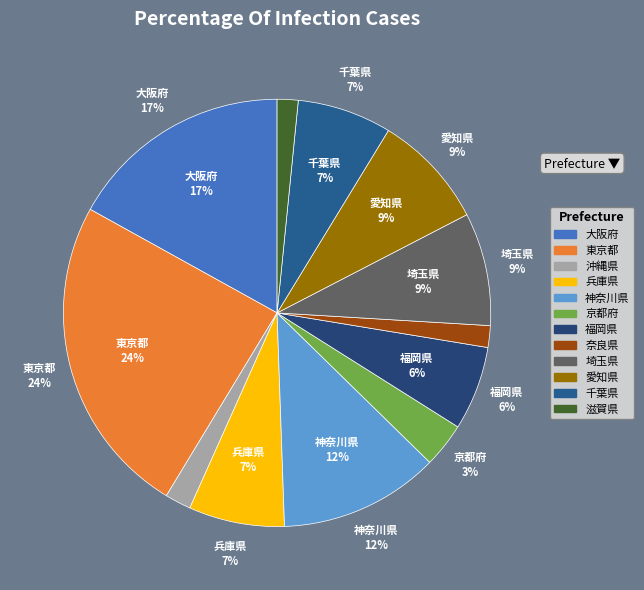

Does any single category account for the majority?

No